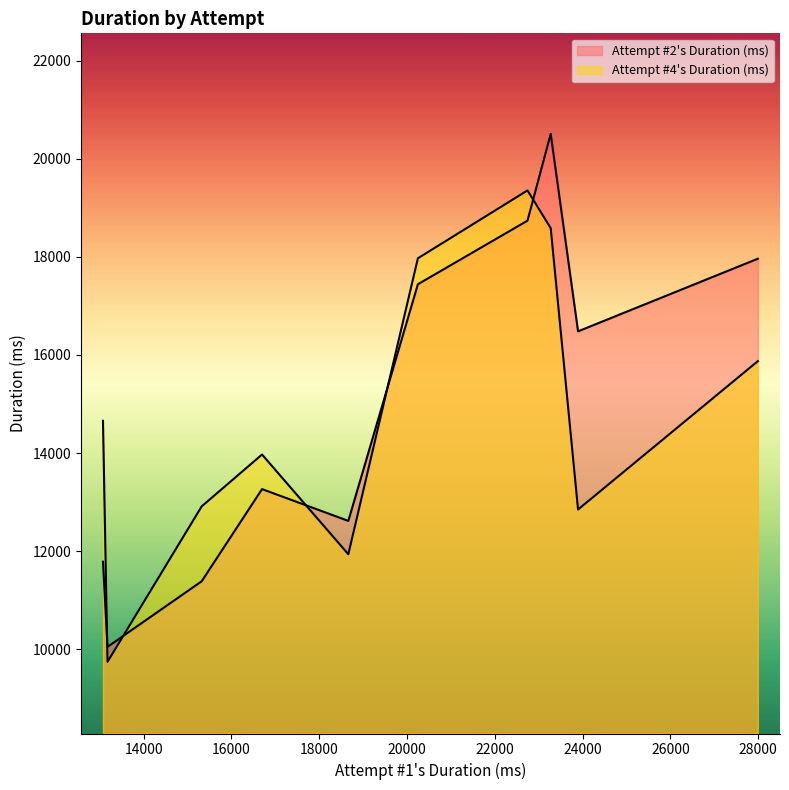

How many lines are shown in the chart?

2